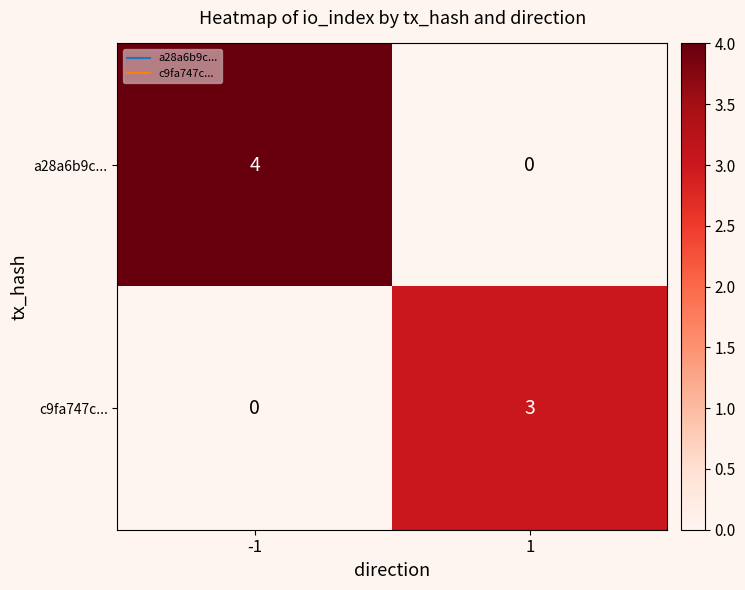

The value of c9fa747c... at 1 is 5. True or false?

False